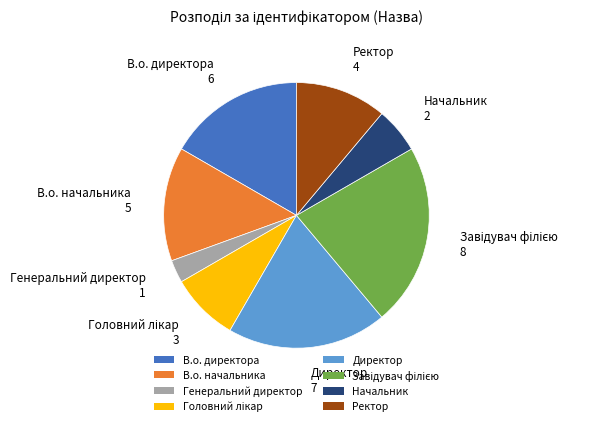

Is the sum of В.о. директора and Ректор greater than half?

No